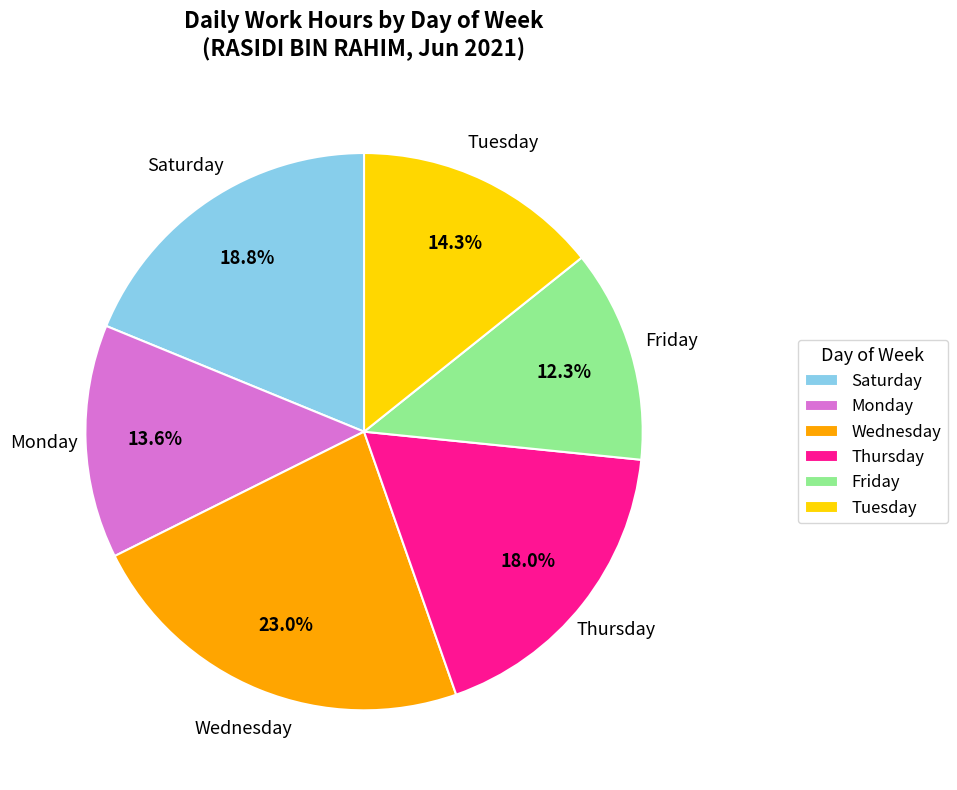

What is the total percentage of Monday and Saturday?

32.4%